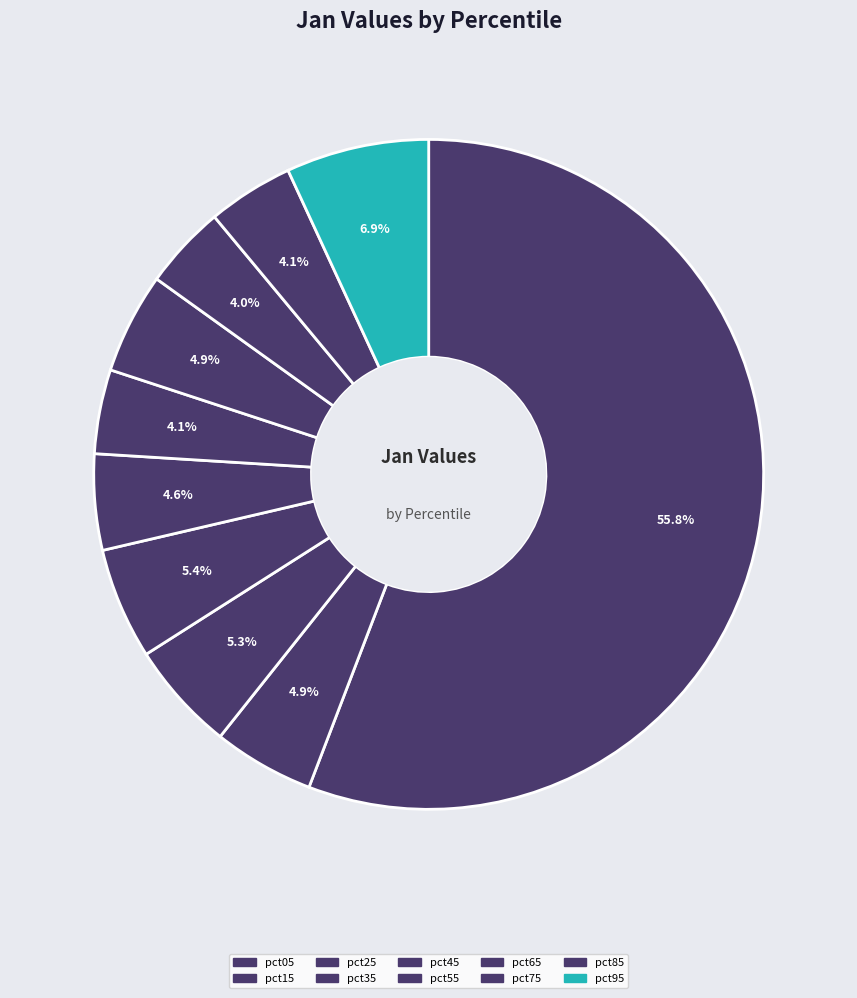

Is there a majority slice in this chart?

Yes